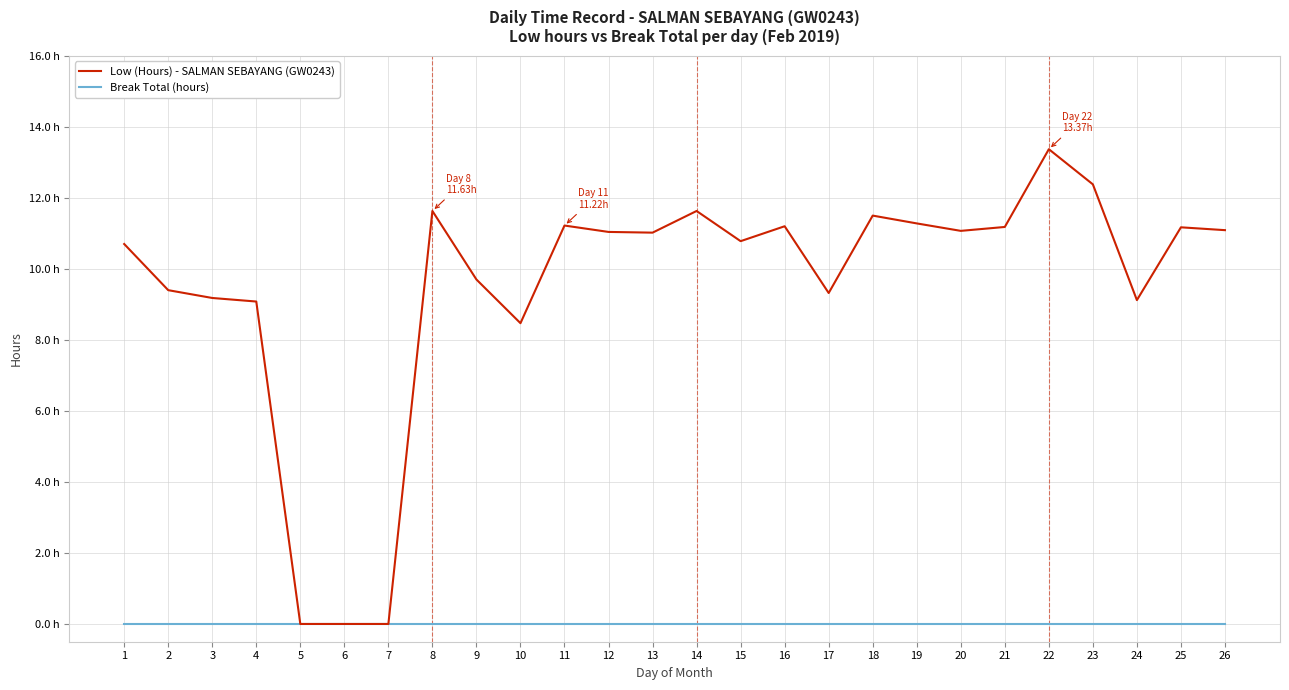

Rank the series at 18 from highest to lowest value.

Low (Hours) - SALMAN SEBAYANG (GW0243), Break Total (hours)